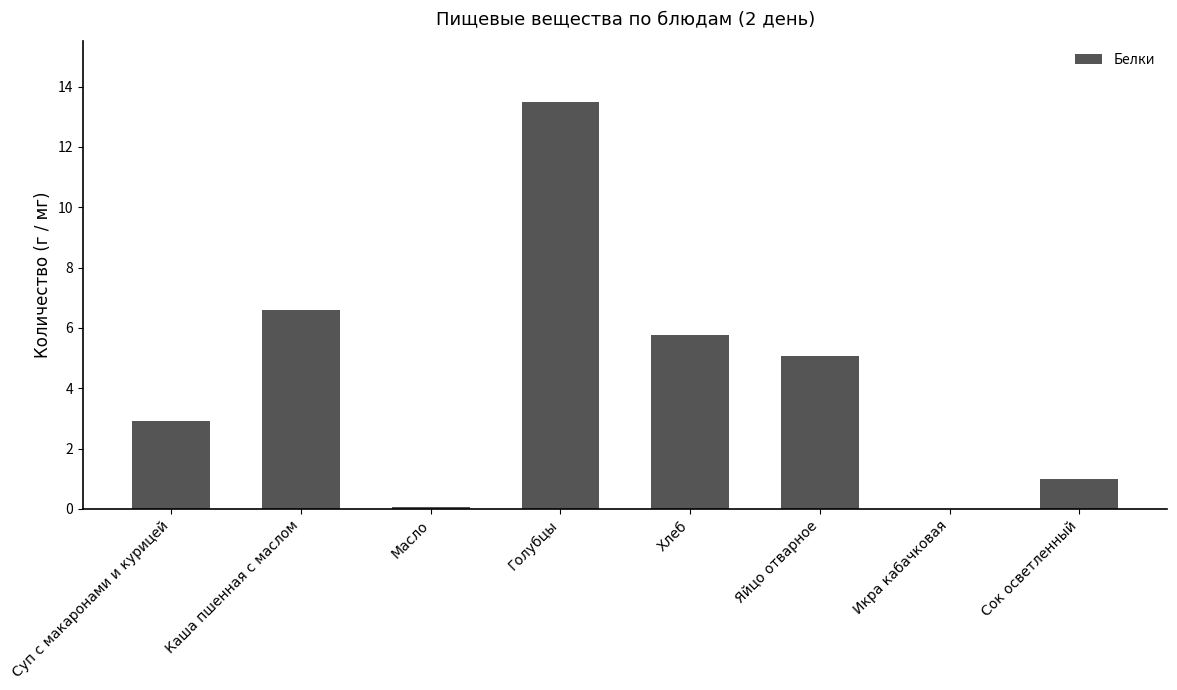

Approximately how many times larger is the value at Каша пшенная с маслом compared to Яйцо отварное?

1.3